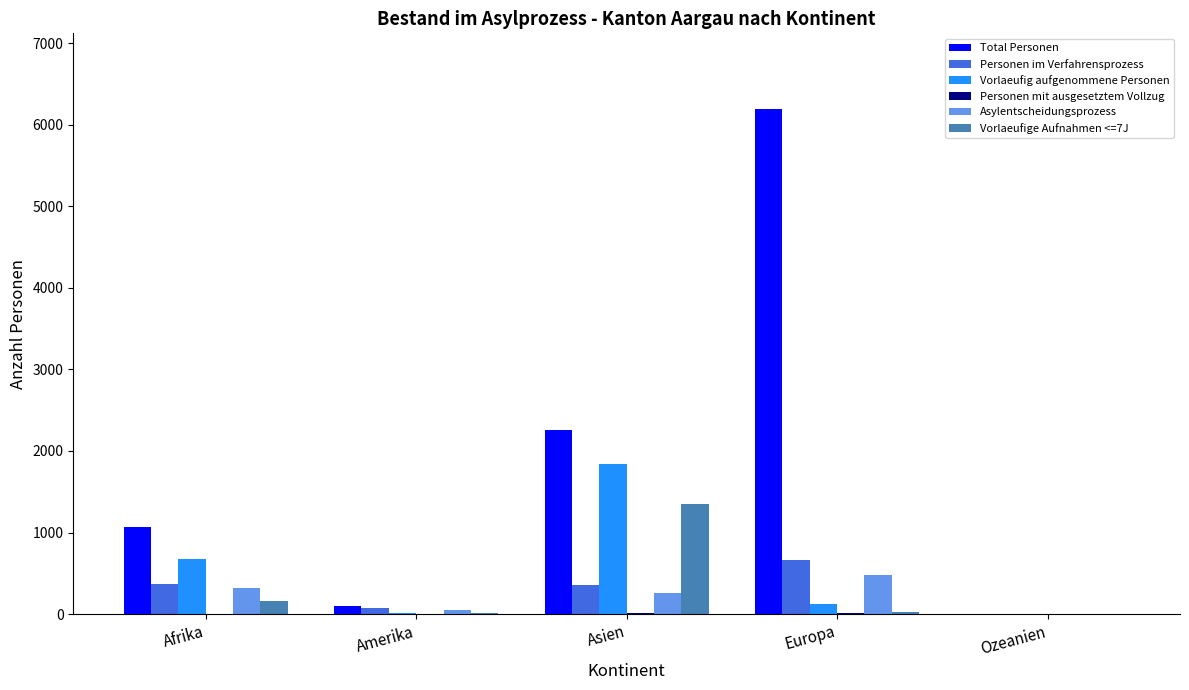

Count the number of categories in the chart.

5